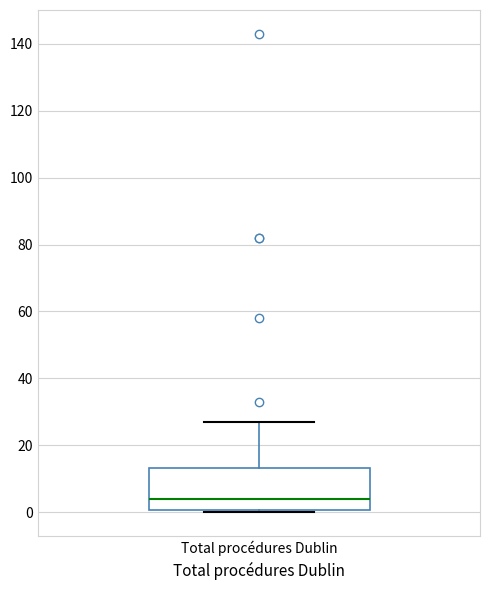

Read this box plot against the y-axis: the position of the median line, the range covered by the box, and the ends of both whiskers. The values are not printed on the chart, so give them approximately, as read against the axis.

median 4, box 0 to 14, whiskers 0 (just below the box's lower edge) to 28